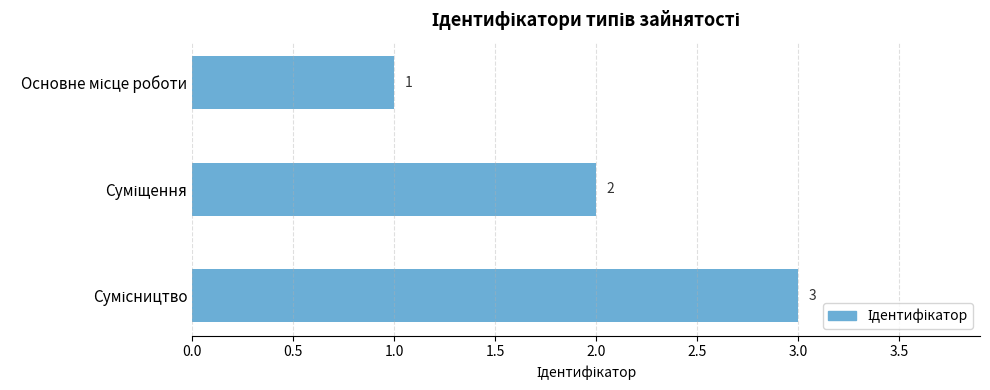

What is the sum of all values?

6